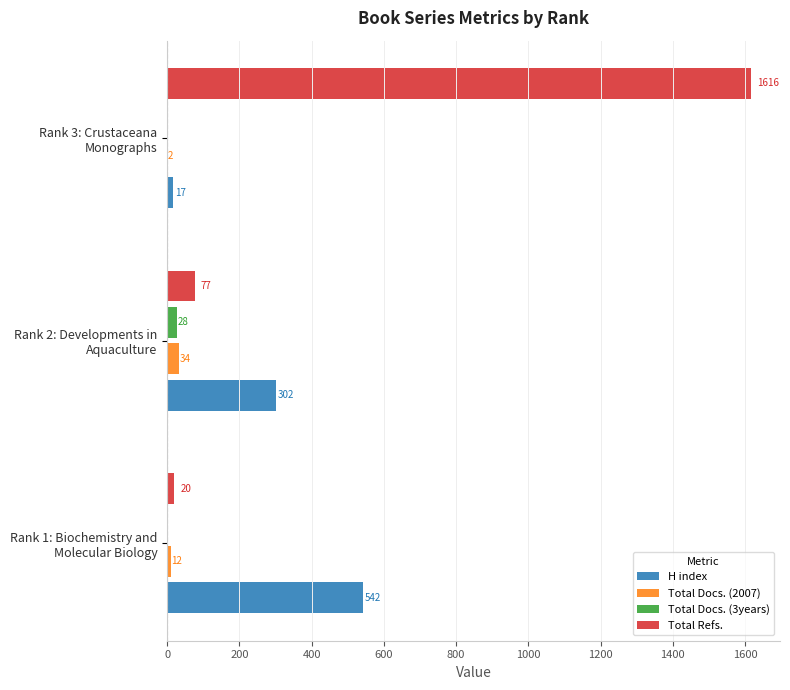

Which series has the largest total across all categories?

Total Refs.